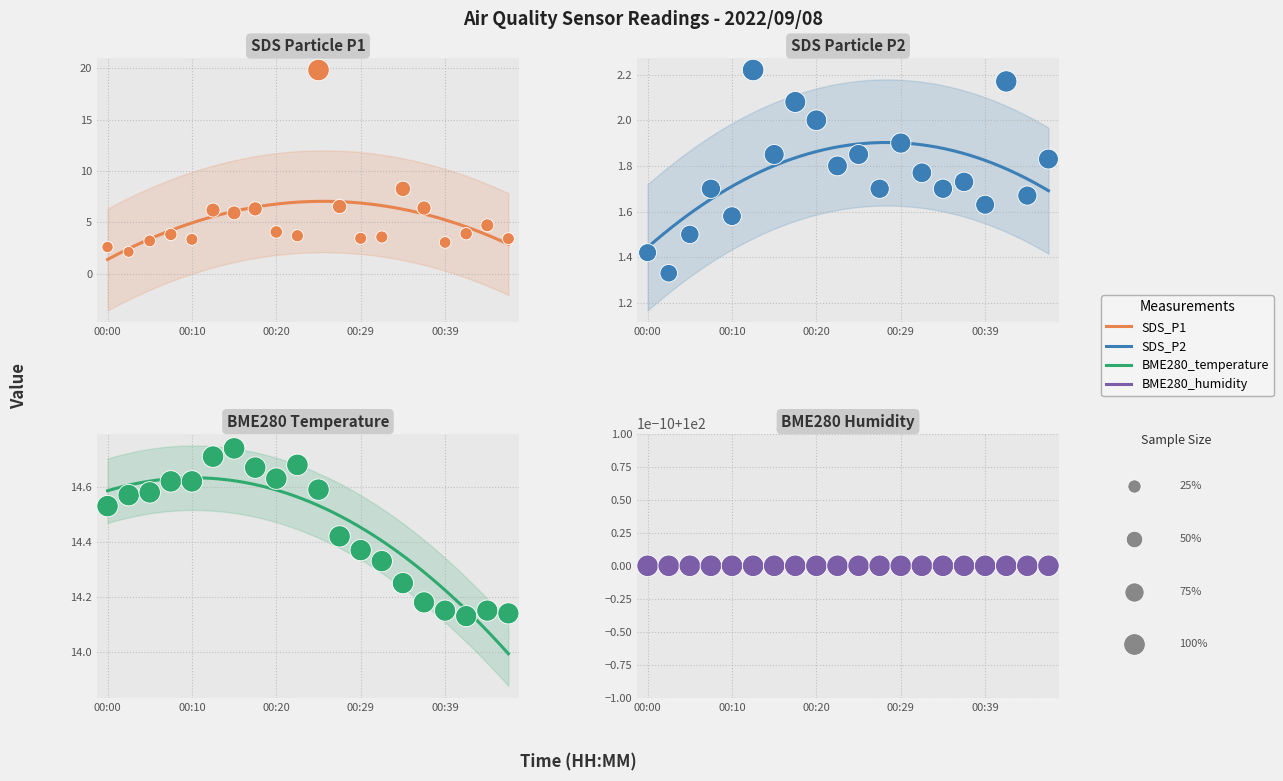

Which series has the widest spread of Y values?

SDS_P1